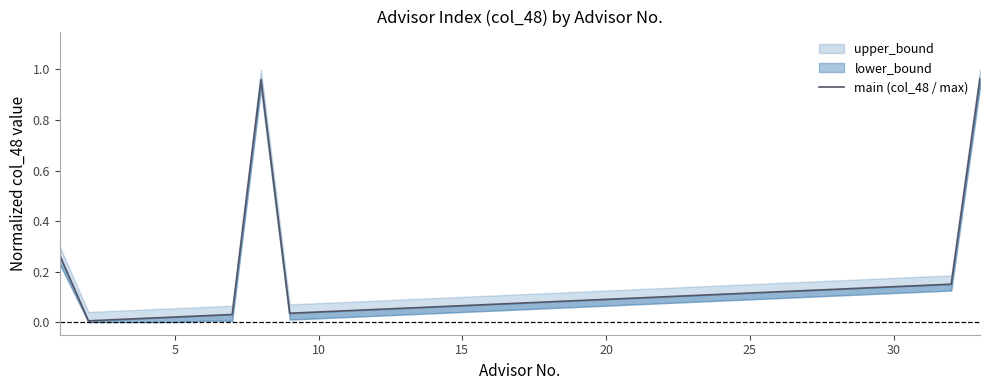

The chart shows a value of 0.1 at 11. True or false?

False